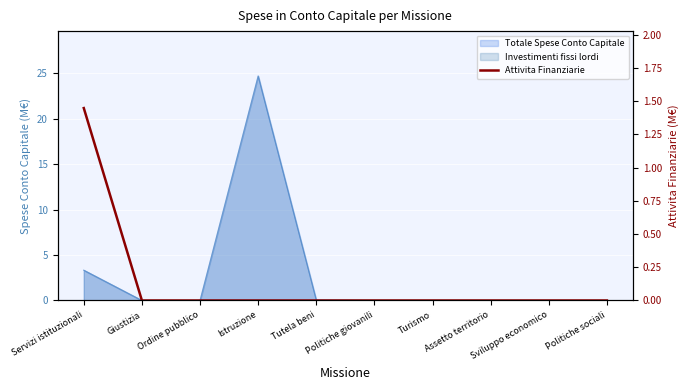

True or false: the data shows 0.0 at Assetto territorio.

True